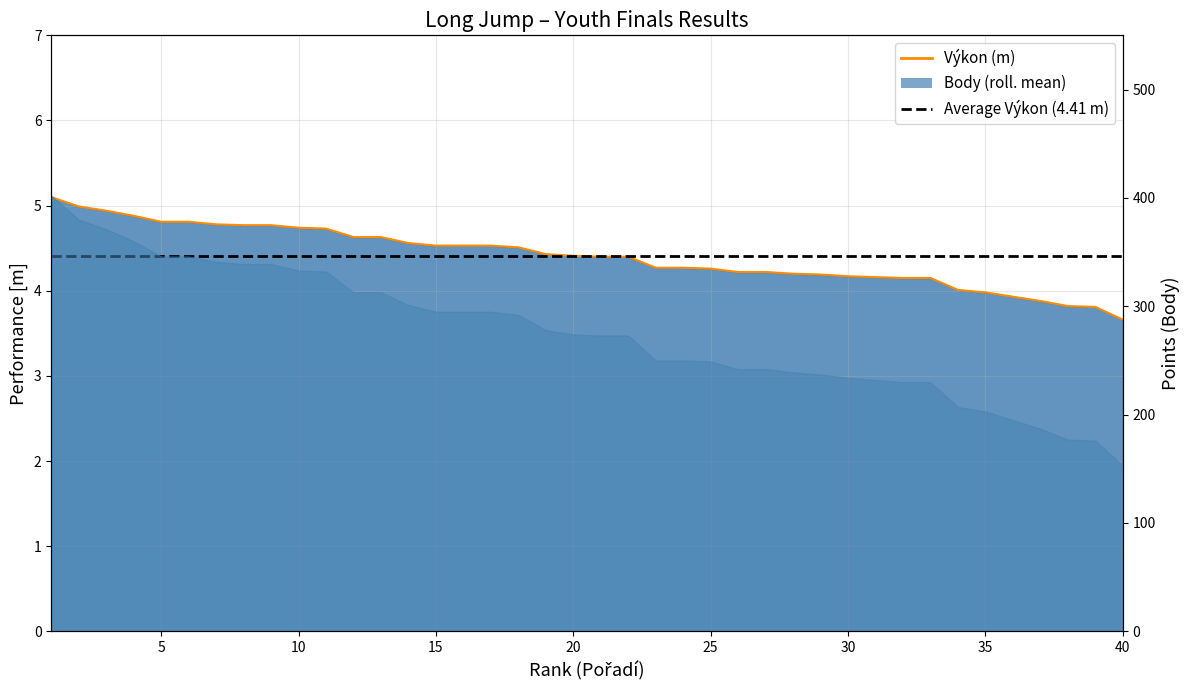

Which series has the widest spread of values?

Body